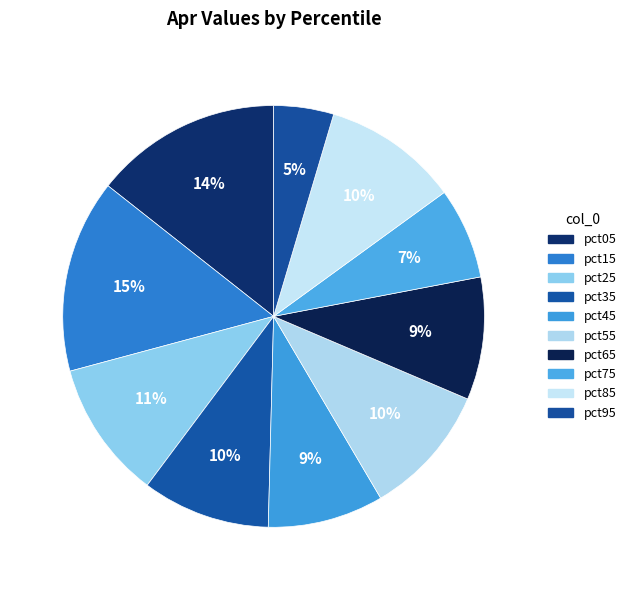

How many slices are in this pie chart?

10